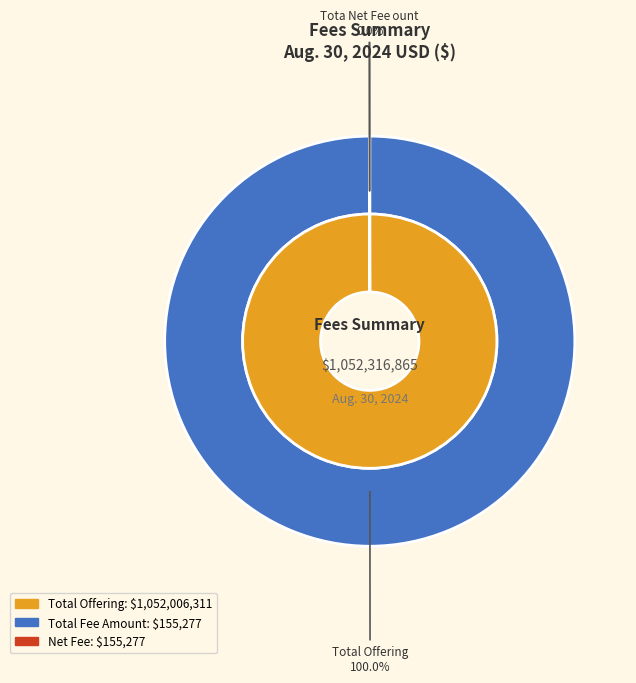

The Total Fee Amount slice represents 8% of the pie. True or false?

False